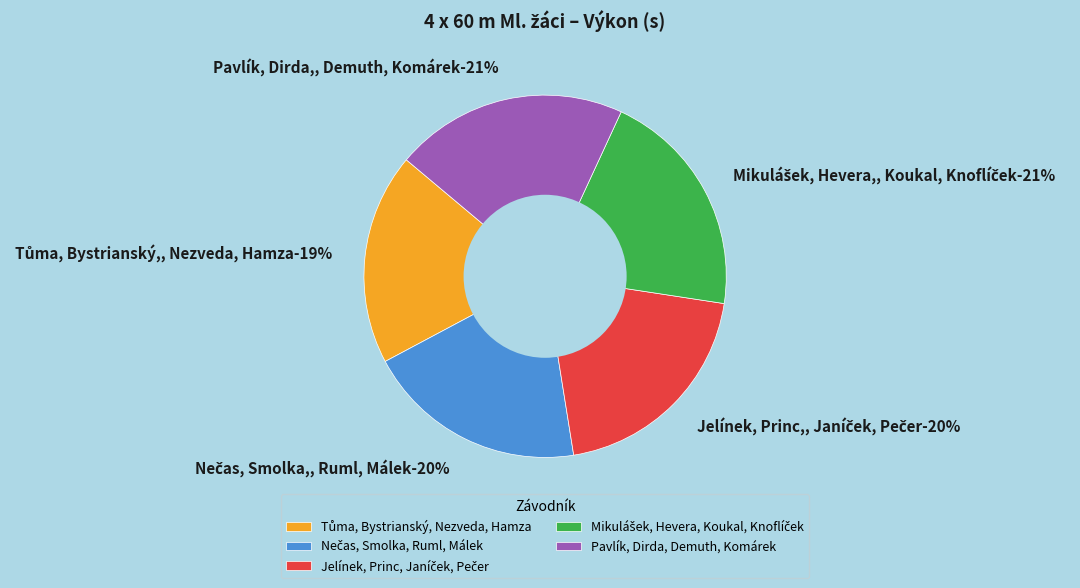

Combined, do Nečas, Smolka,
Ruml, Málek and Jelínek, Princ,
Janíček, Pečer account for over 50%?

No